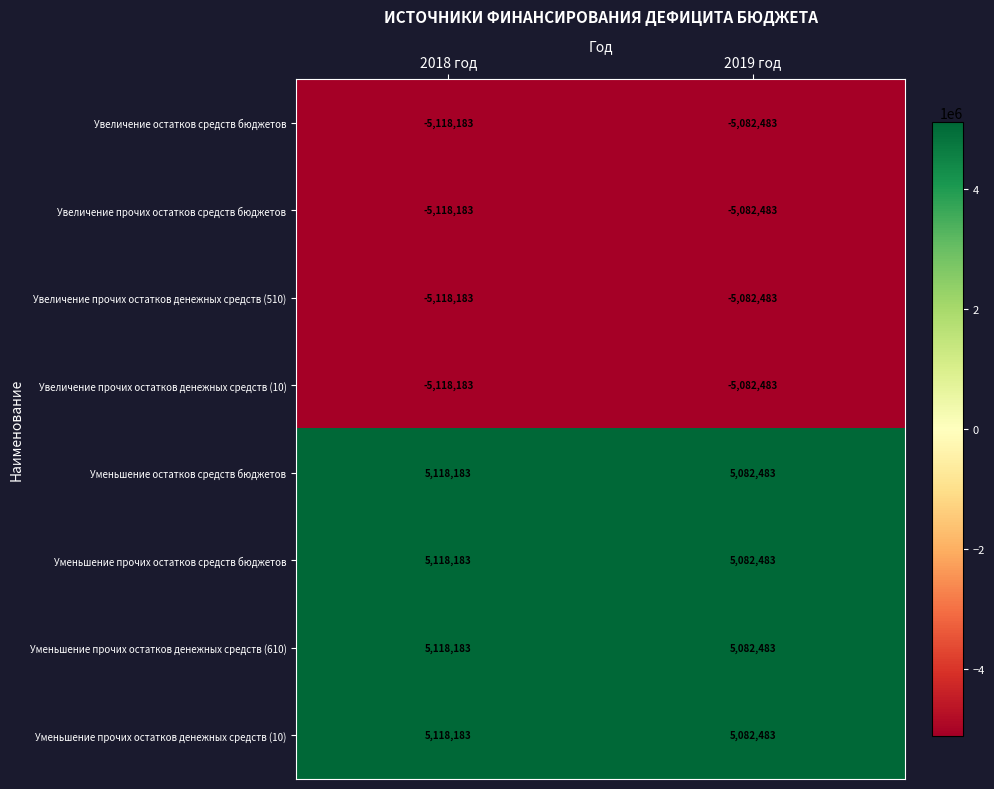

Which label corresponds to the largest value in the chart?

2018 год